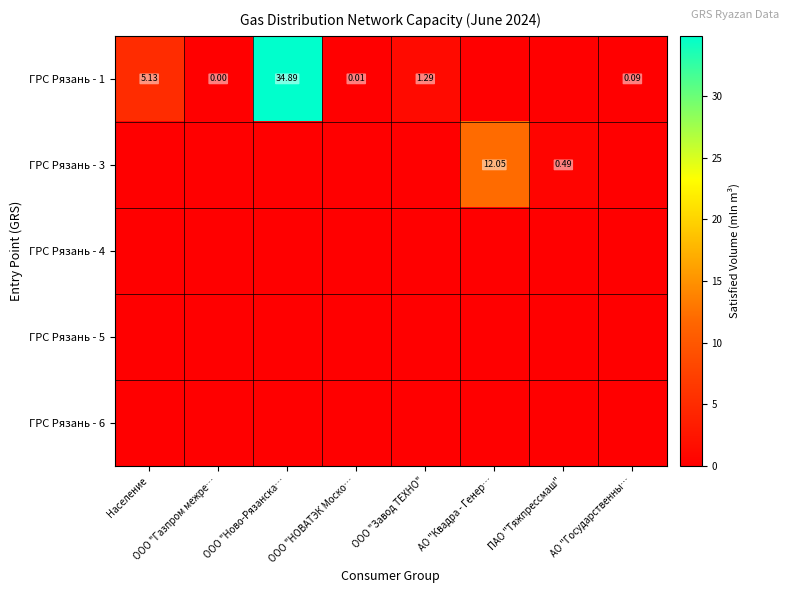

List the series in order of their peak value, lowest first.

ГРС Рязань - 4, ГРС Рязань - 5, ГРС Рязань - 6, ГРС Рязань - 3, ГРС Рязань - 1